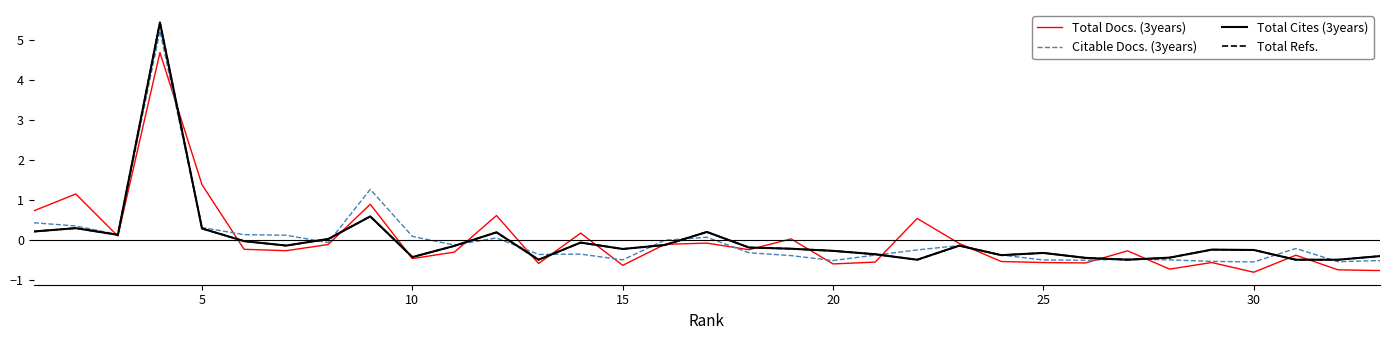

Reading left to right, what are all the values shown in this chart?

Total Docs. (3years): 0.7	1.1	0.1	4.7	1.4	-0.2	-0.3	-0.1	0.9	-0.5	-0.3	0.6	-0.6	0.2	-0.6	-0.1	-0.1	-0.2	0.0	-0.6	-0.6	0.5	-0.1	-0.5	-0.6	-0.6	-0.3	-0.7	-0.6	-0.8	-0.4	-0.7	-0.8
Citable Docs. (3years): 0.4	0.3	0.1	5.2	0.3	0.1	0.1	-0.1	1.3	0.1	-0.1	0.0	-0.4	-0.4	-0.5	-0.0	0.1	-0.3	-0.4	-0.5	-0.4	-0.3	-0.1	-0.4	-0.5	-0.5	-0.5	-0.5	-0.5	-0.6	-0.2	-0.5	-0.5
Total Cites (3years): 0.2	0.3	0.1	5.4	0.3	-0.0	-0.1	0.0	0.6	-0.4	-0.1	0.2	-0.5	-0.1	-0.2	-0.1	0.2	-0.2	-0.2	-0.3	-0.4	-0.5	-0.1	-0.4	-0.3	-0.4	-0.5	-0.4	-0.2	-0.3	-0.5	-0.5	-0.4
Total Refs.: 0.2	0.3	0.1	5.4	0.3	-0.0	-0.1	0.0	0.6	-0.4	-0.1	0.2	-0.5	-0.1	-0.2	-0.1	0.2	-0.2	-0.2	-0.3	-0.4	-0.5	-0.1	-0.4	-0.3	-0.4	-0.5	-0.4	-0.2	-0.3	-0.5	-0.5	-0.4